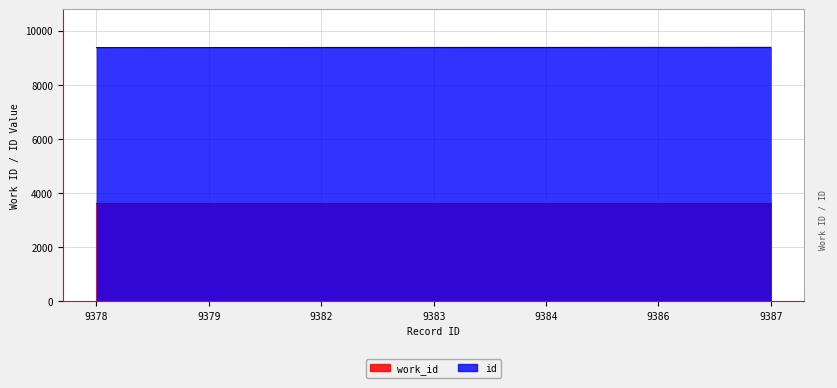

What is the value of the 6th point from the left?

9386